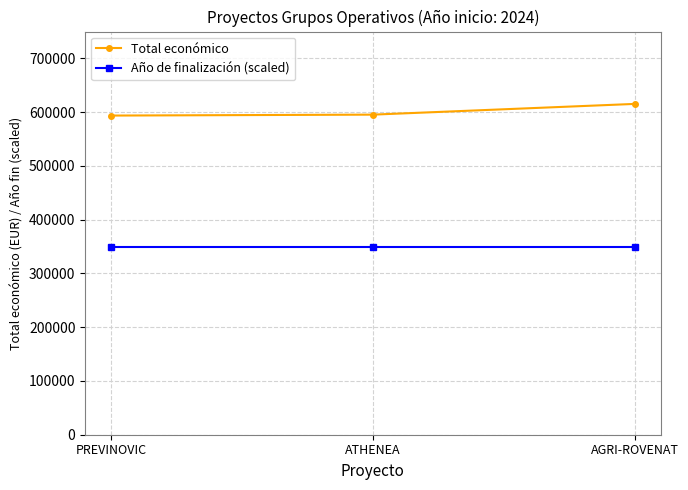

What are all the series names shown in the legend?

Total económico, Año de finalización (scaled)